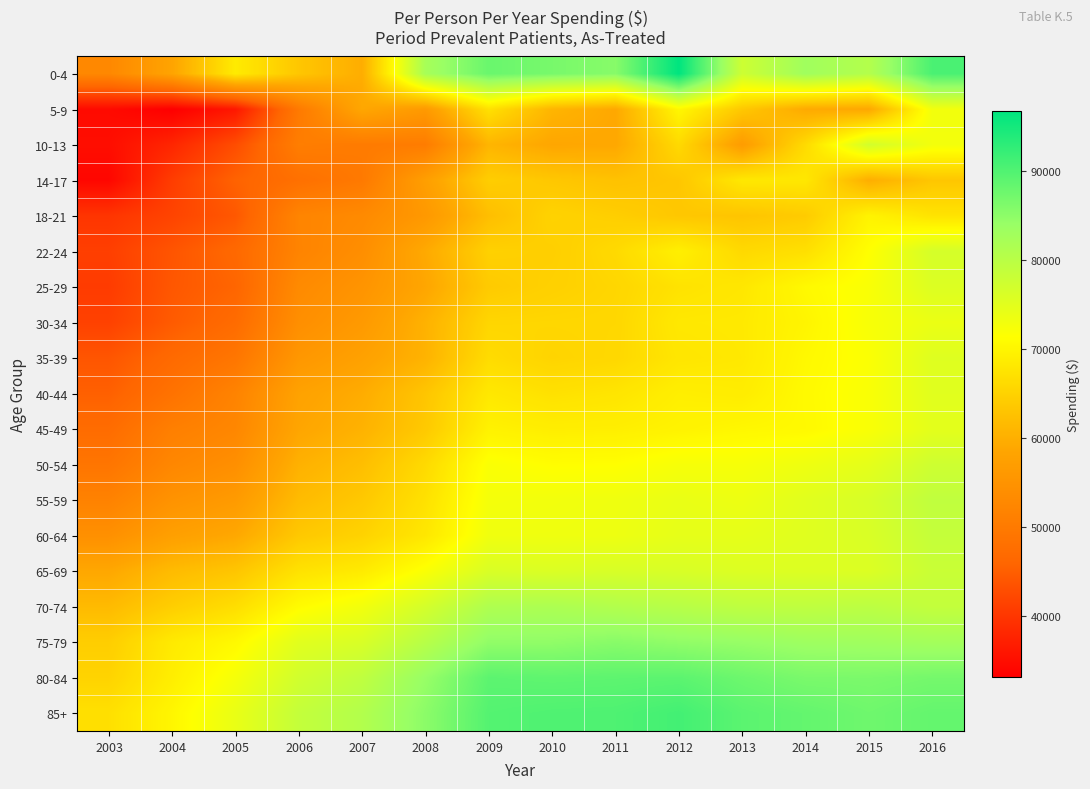

Which label corresponds to the largest value in the chart?

2012